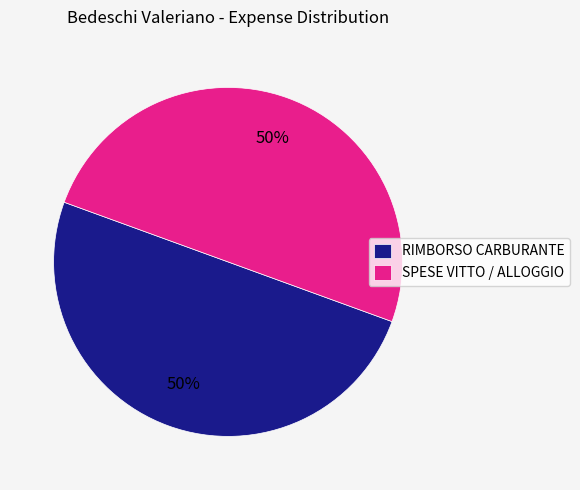

To the nearest percent, what is the difference between the largest and smallest slice percentages?

0%